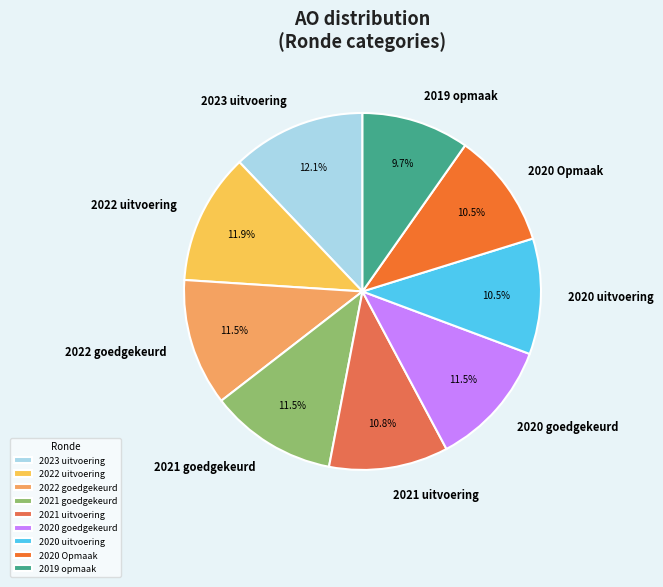

What is the total percentage of 2020 goedgekeurd and 2023 uitvoering?

23.6%